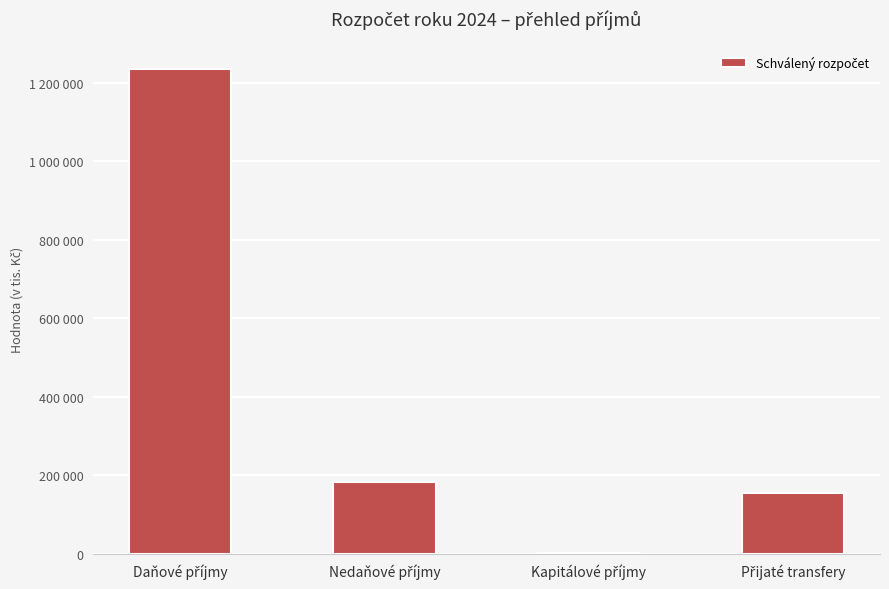

Are the bars horizontal?

No